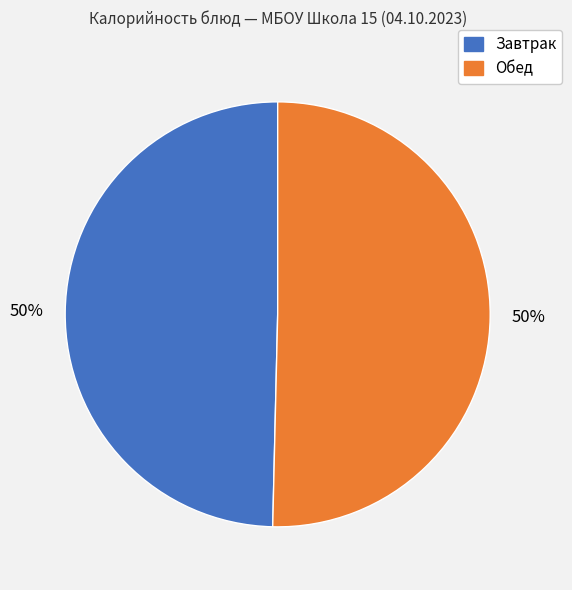

To the nearest percent, what is the average slice percentage?

50%